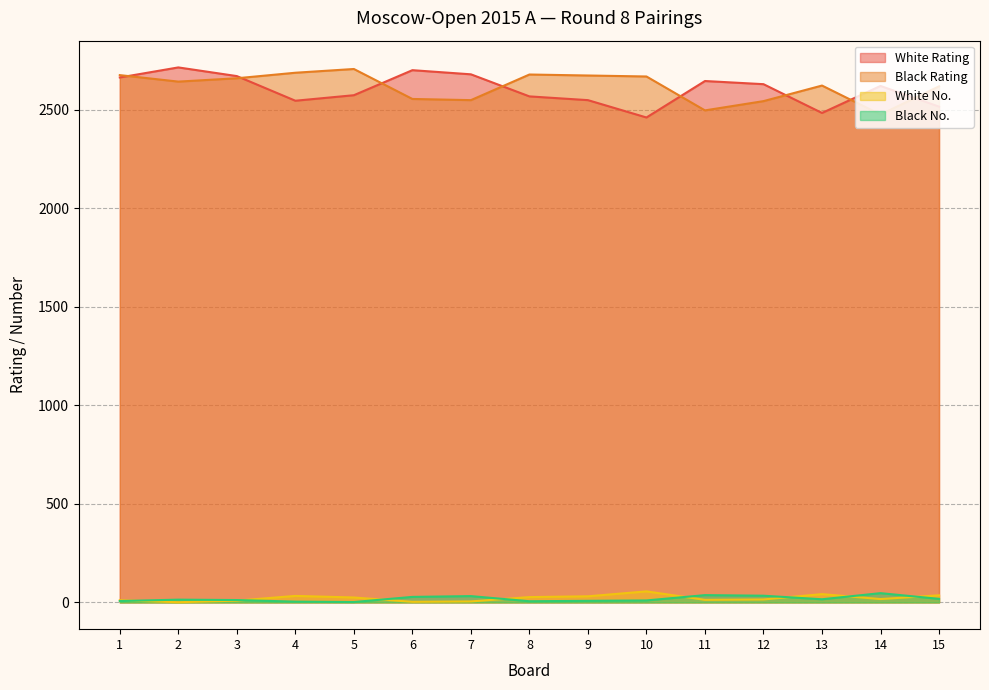

At how many categories does at least one series exceed 545?

15